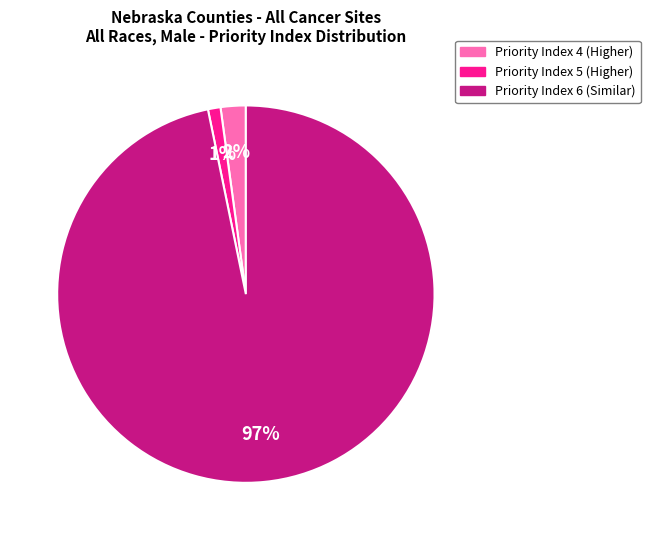

To the nearest percent, what is the average slice percentage?

33%